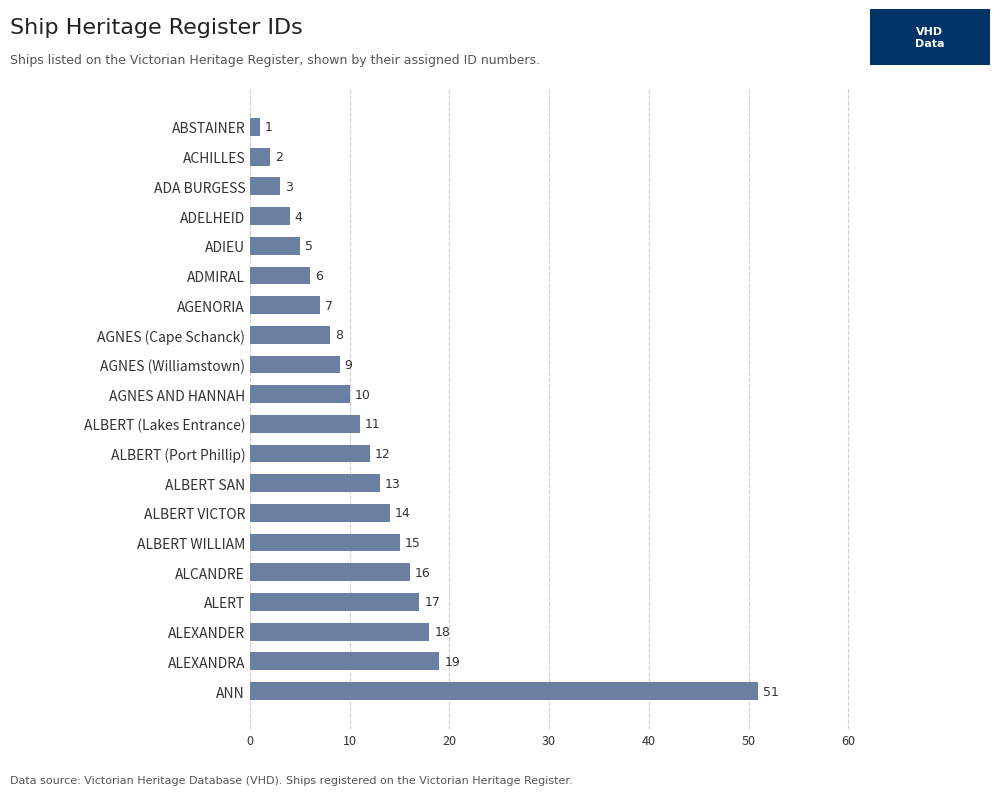

How many bars are there in total?

20